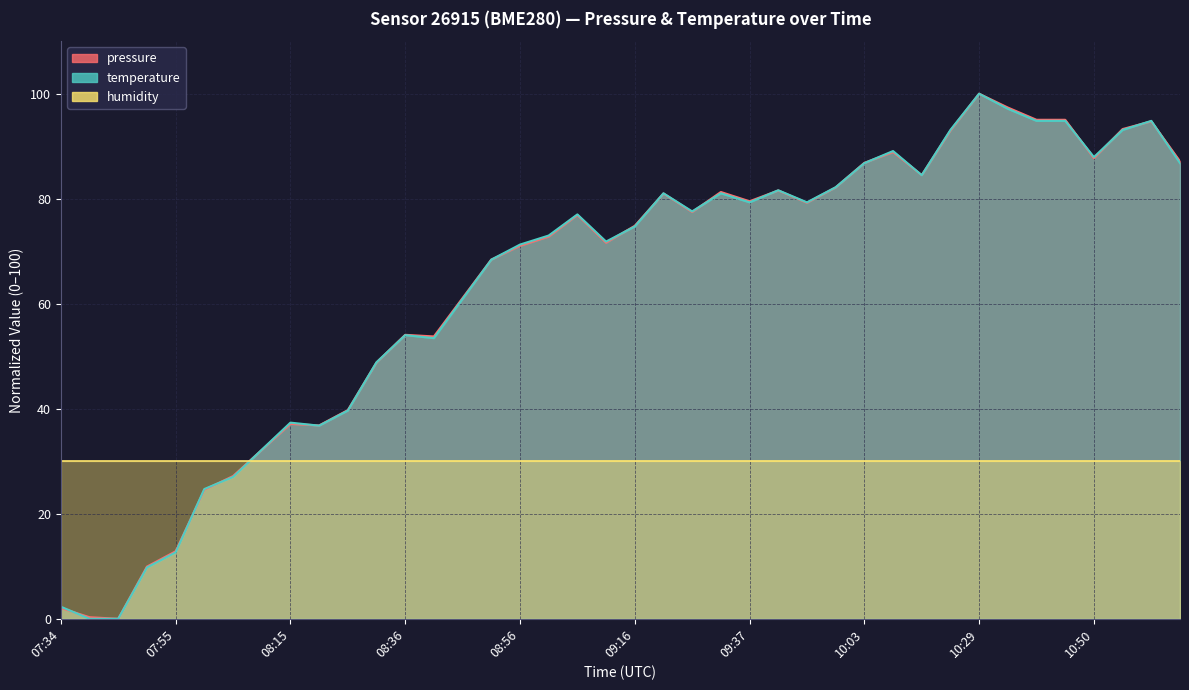

Which series changed the most between 10:29 and 10:50?

pressure